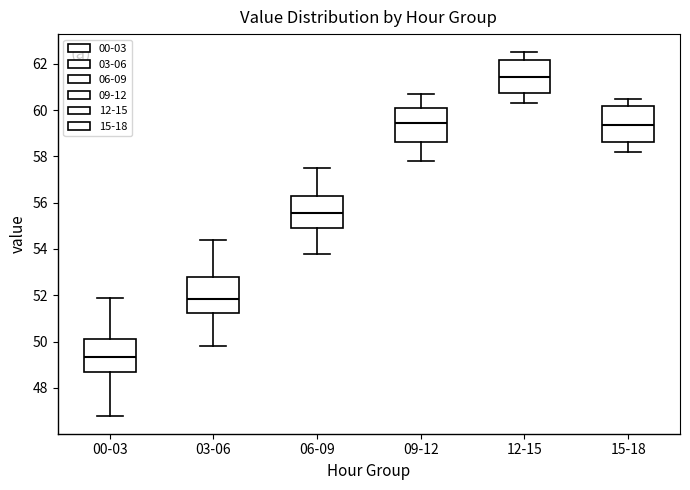

Which box's median line is the highest?

12-15